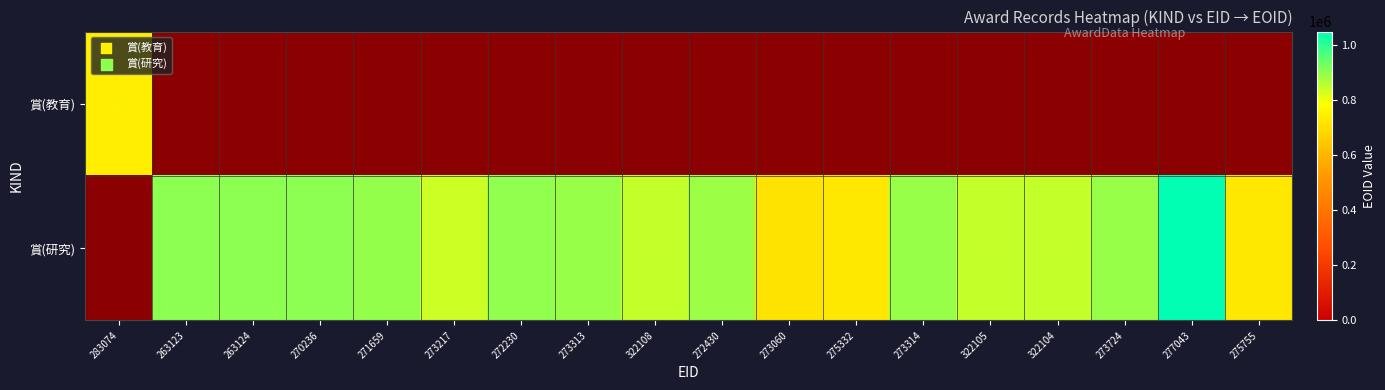

Reading left to right, what are all the values shown in this chart?

賞(教育): 283074=743010	263123=0	263124=0	270236=0	271659=0	273217=0	272230=0	273313=0	322108=0	272430=0	273060=0	275332=0	273314=0	322105=0	322104=0	273724=0	277043=0	275755=0
賞(研究): 283074=0	263123=901939	263124=901940	270236=902620	271659=892902	273217=837870	272230=897584	273313=889945	322108=844152	272430=884328	273060=715012	275332=724592	273314=889943	322105=844148	322104=844146	273724=889864	277043=1047096	275755=725944